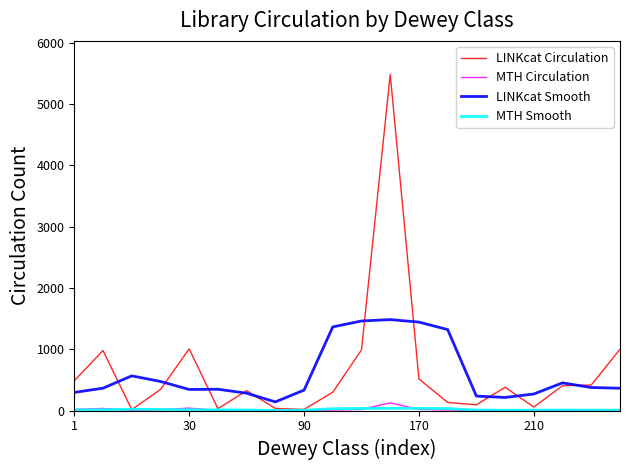

True or false: MTH Circulation and LINKcat Smooth cross at least once.

False